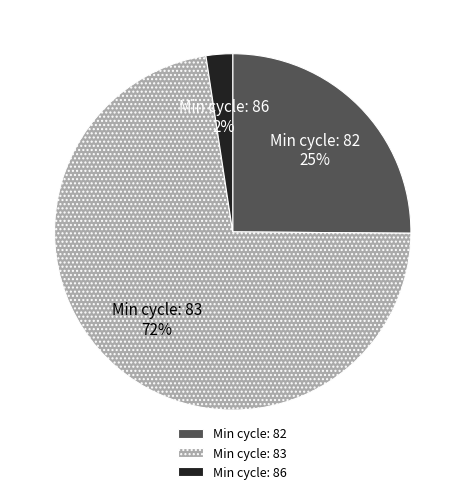

Is the sum of Min cycle: 82 and Min cycle: 86 greater than half?

No